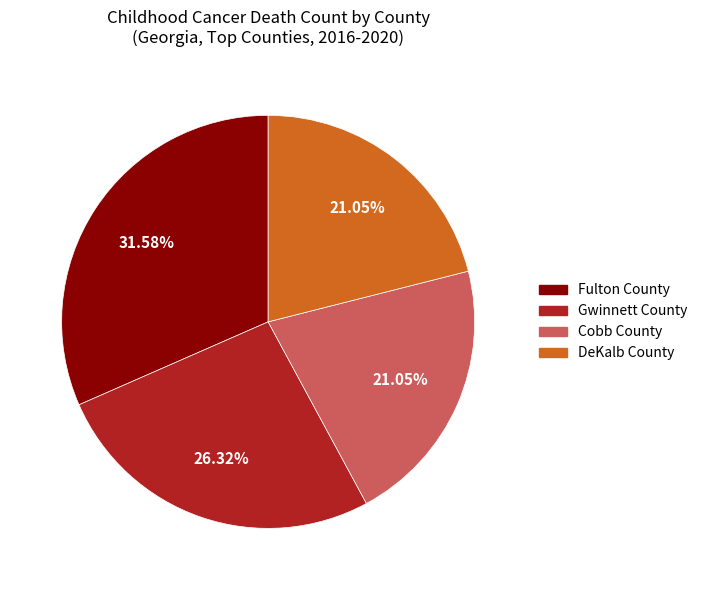

Between Fulton County and Gwinnett County, which is larger?

Fulton County